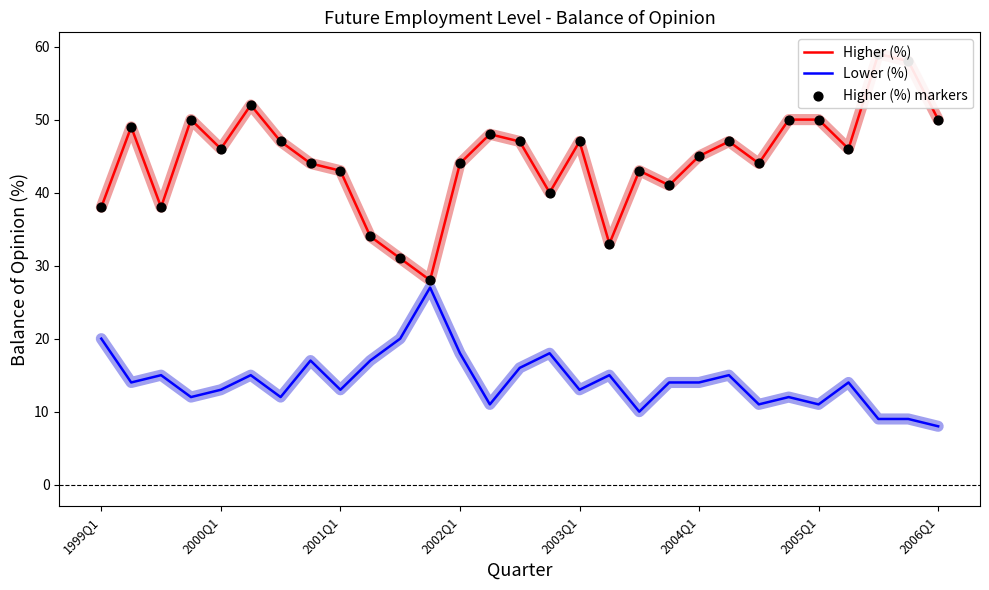

Which series has the widest spread of Y values?

Higher (%)